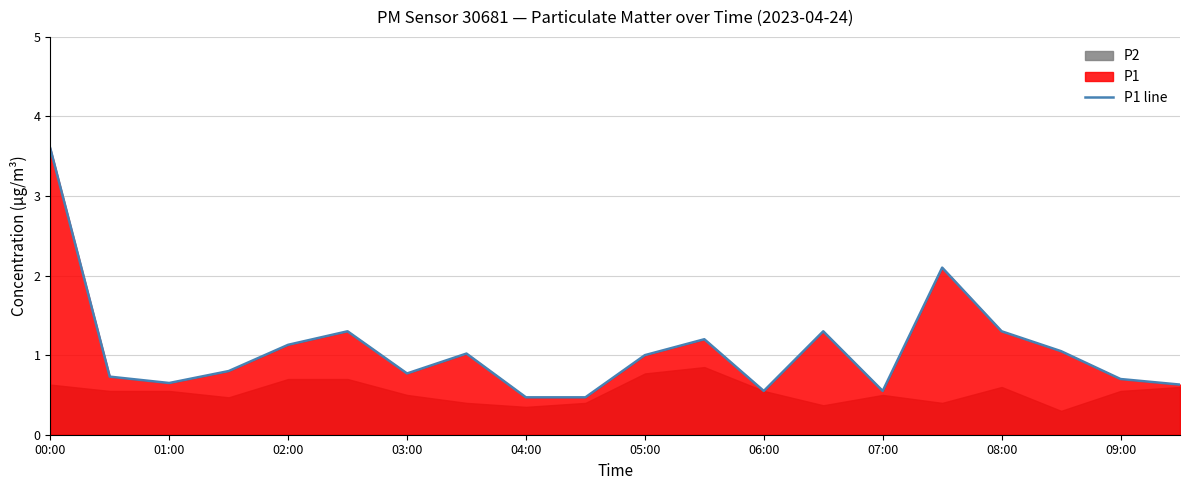

Which category has the highest value in the P1 line series?

00:00